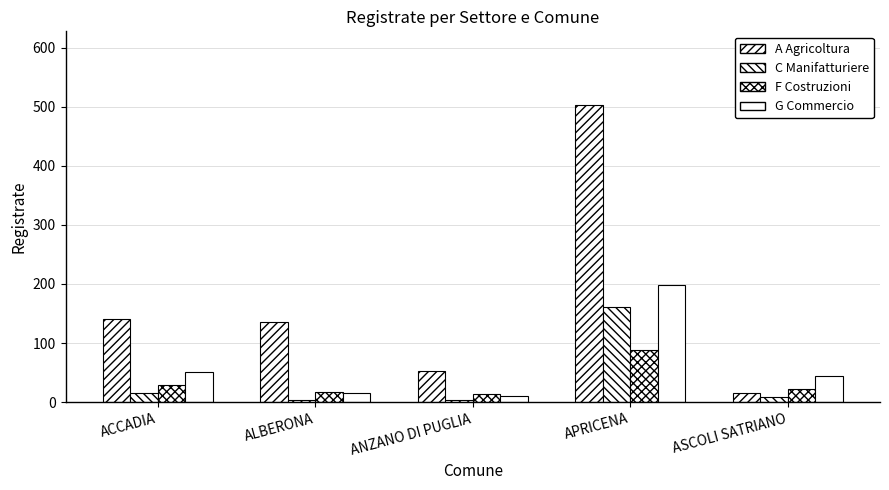

List the series in order of their peak value, highest first.

A Agricoltura, G Commercio, C Manifatturiere, F Costruzioni